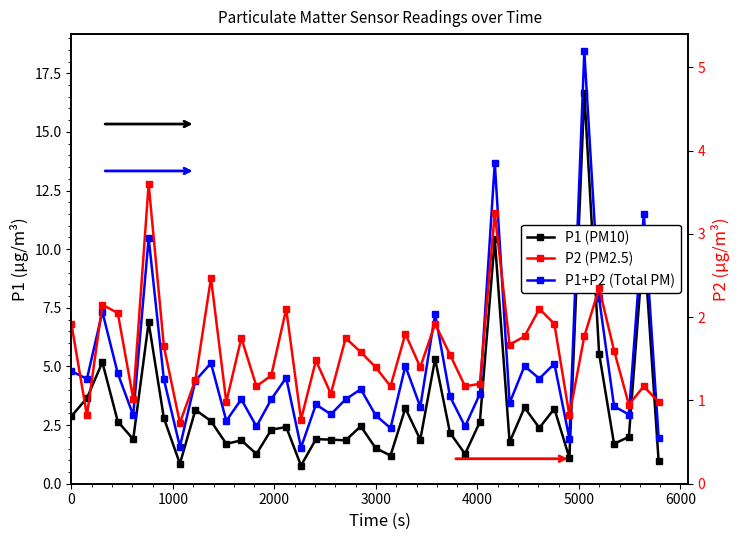

How many series are shown in this chart?

3